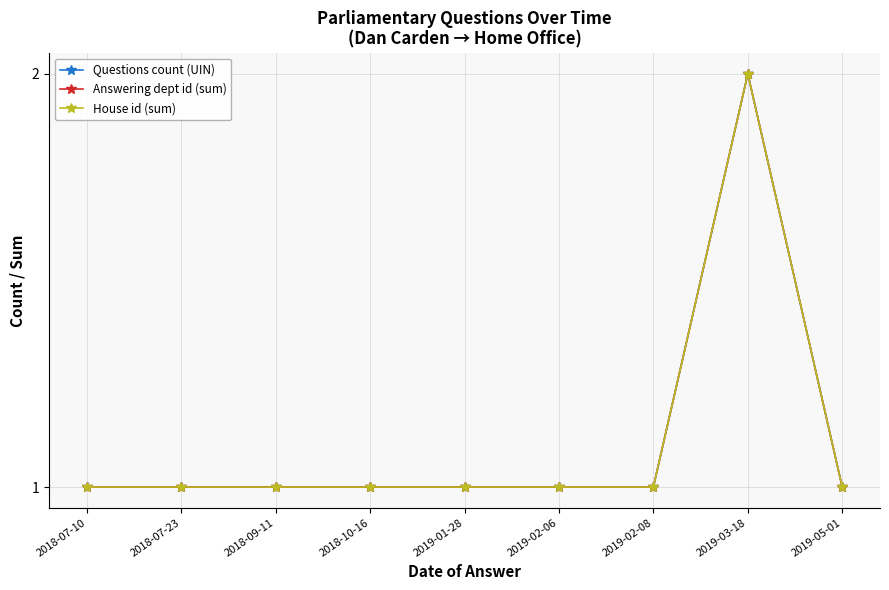

The value of Questions count (UIN) at 2018-09-11 is 1. True or false?

True